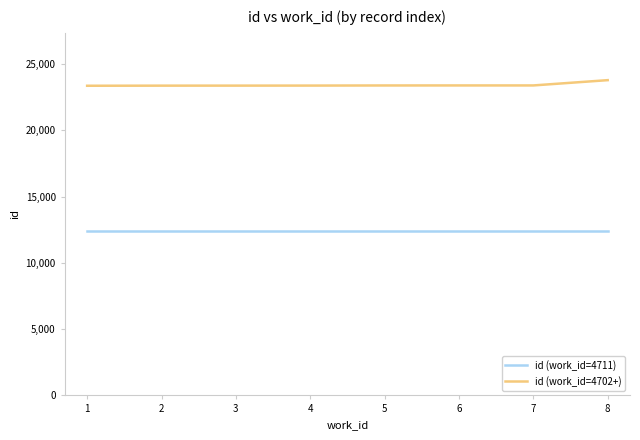

The value of id (work_id=4702+) at 8 is 33939. True or false?

False